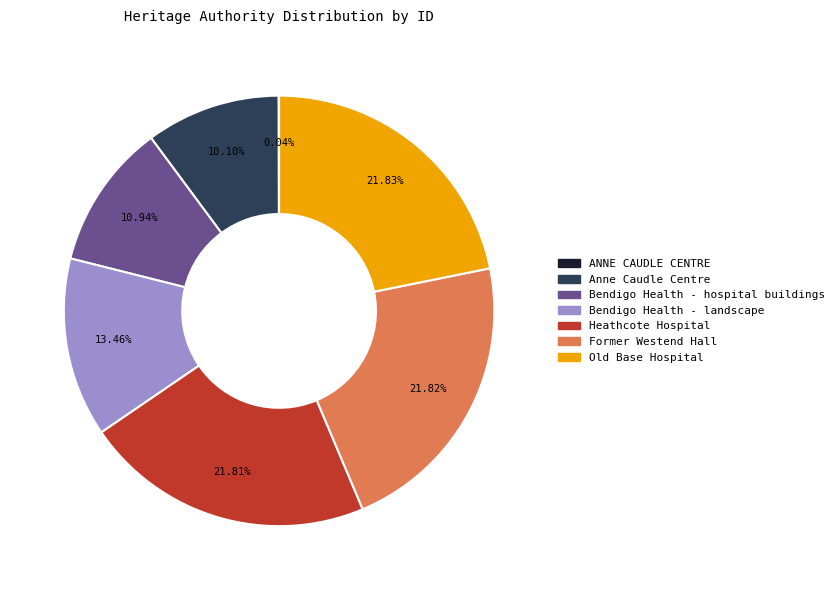

Does Anne Caudle Centre represent more than half of the total?

No